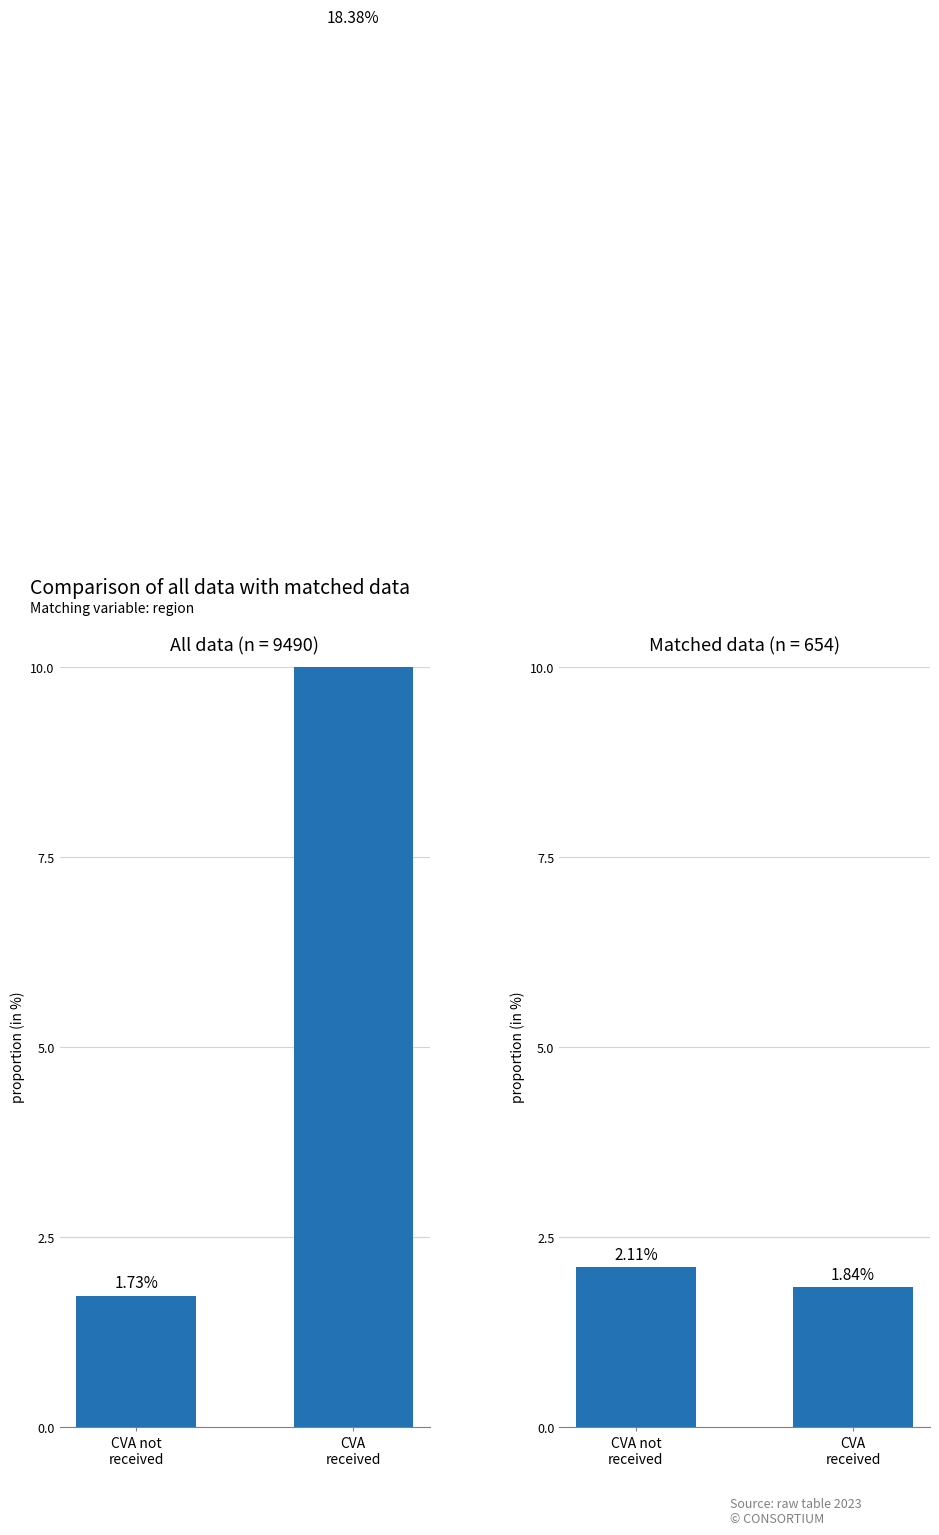

What position from the left is CVA
received?

2